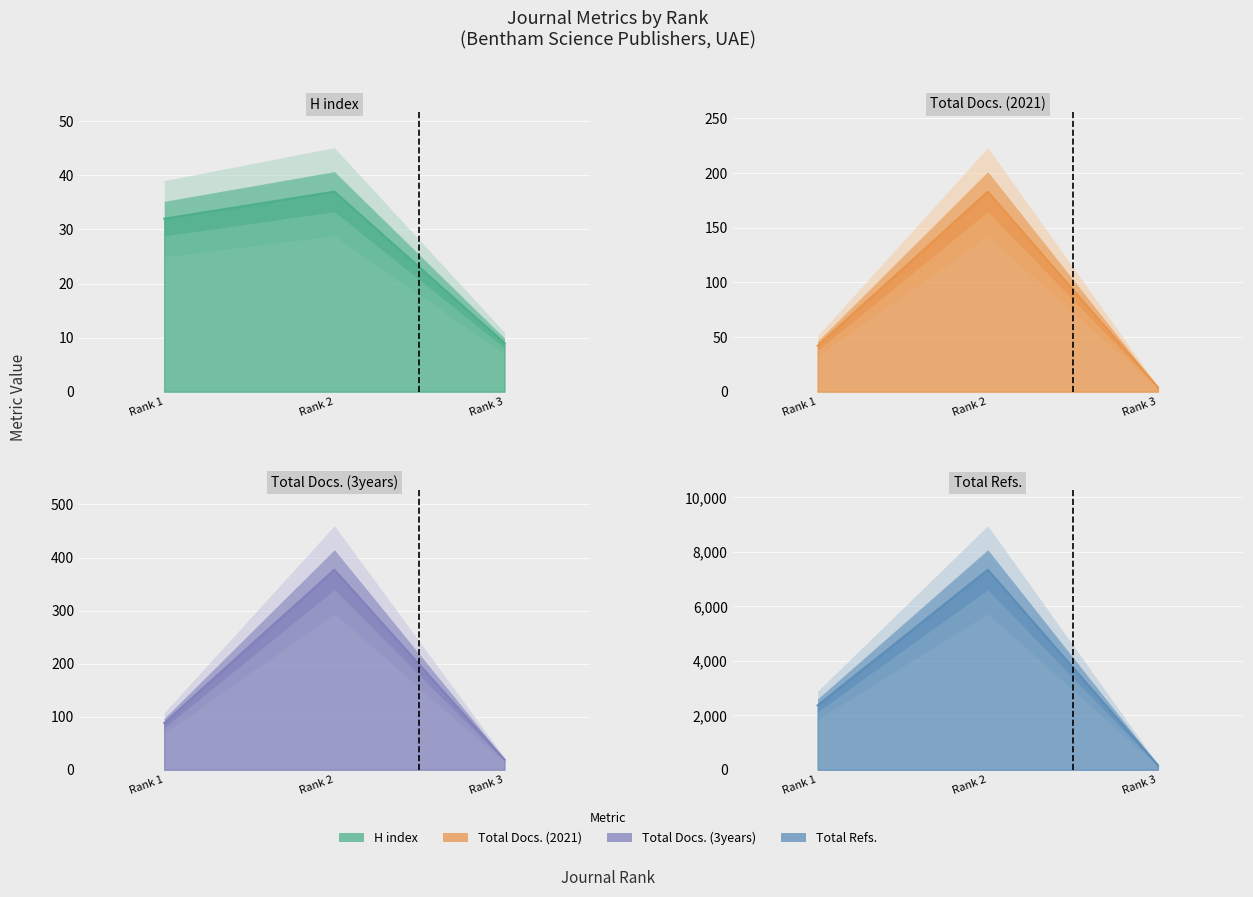

How many lines are shown in the chart?

4